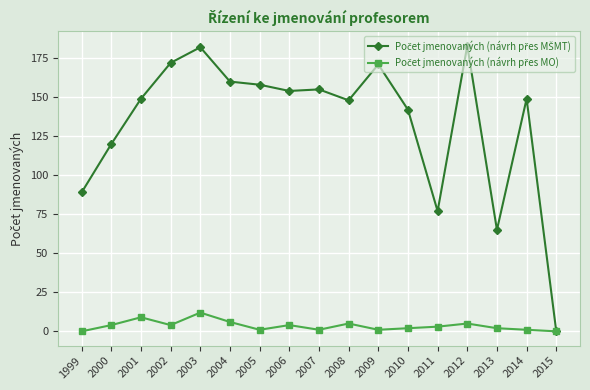

At how many categories does at least one series exceed 97?

13